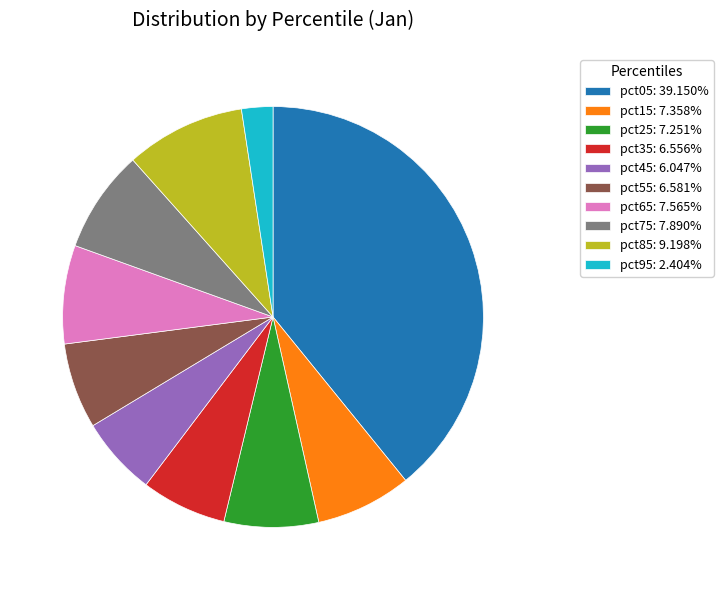

Is it true that pct35 is 7% of the pie?

True